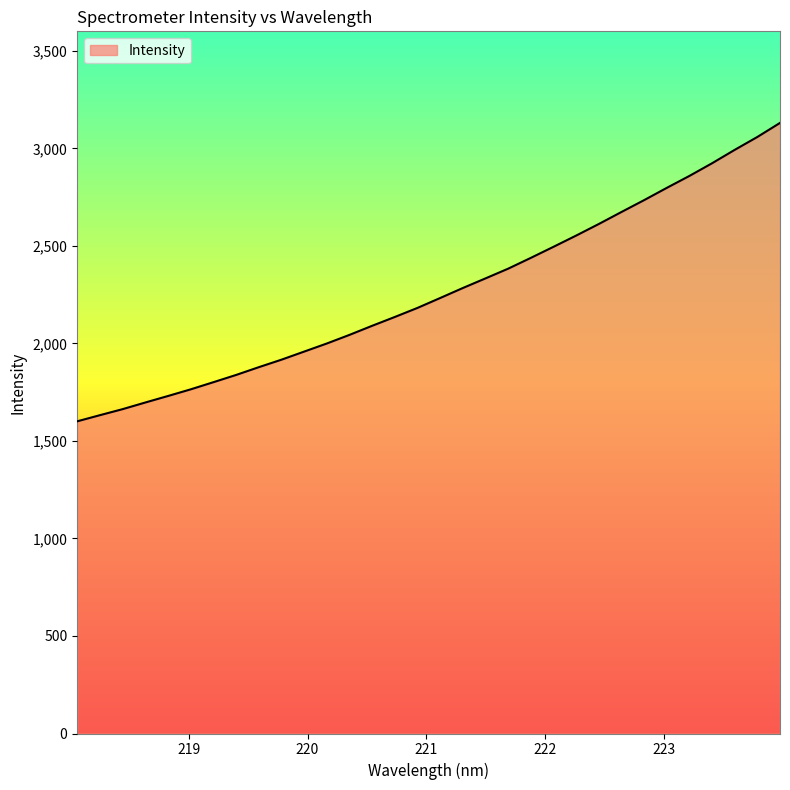

What is the sum of all values?

72427.4